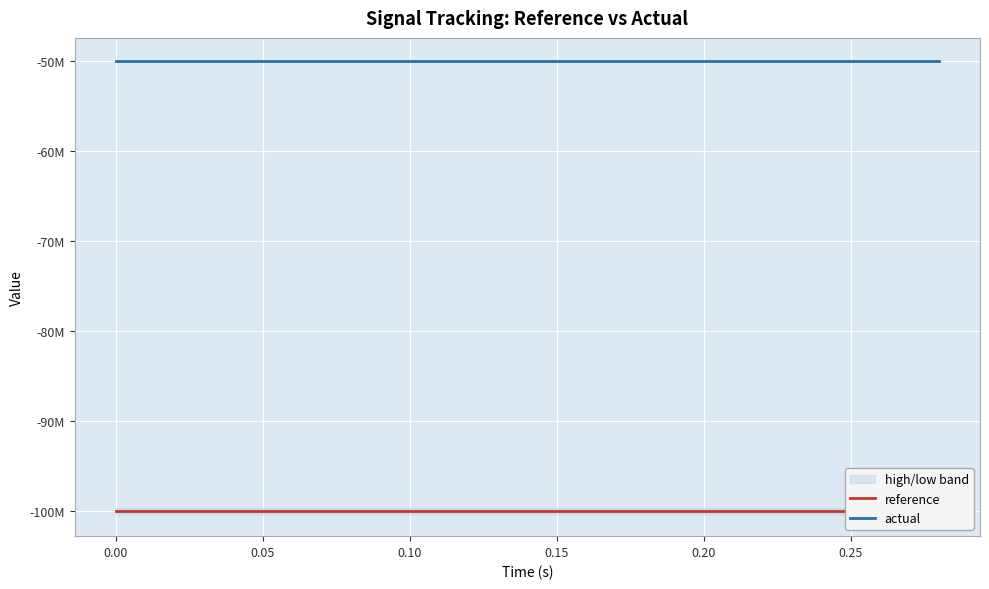

What is the label of the 3rd point from the left?

0.05